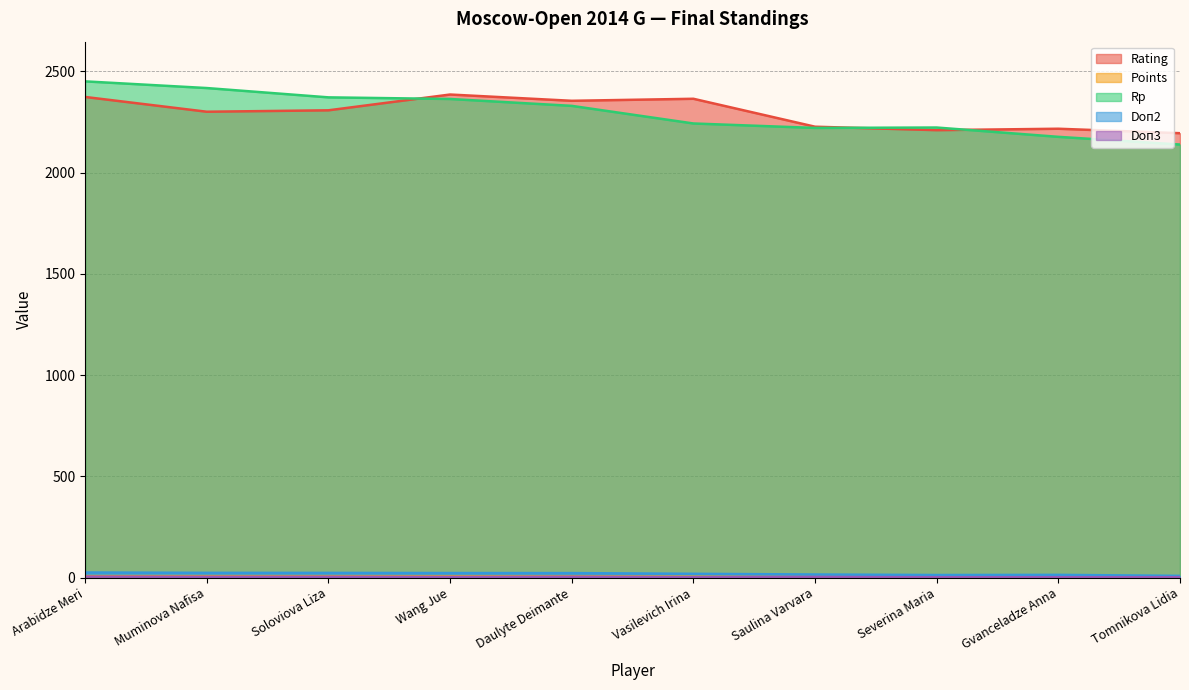

How many distinct data groups are displayed?

5